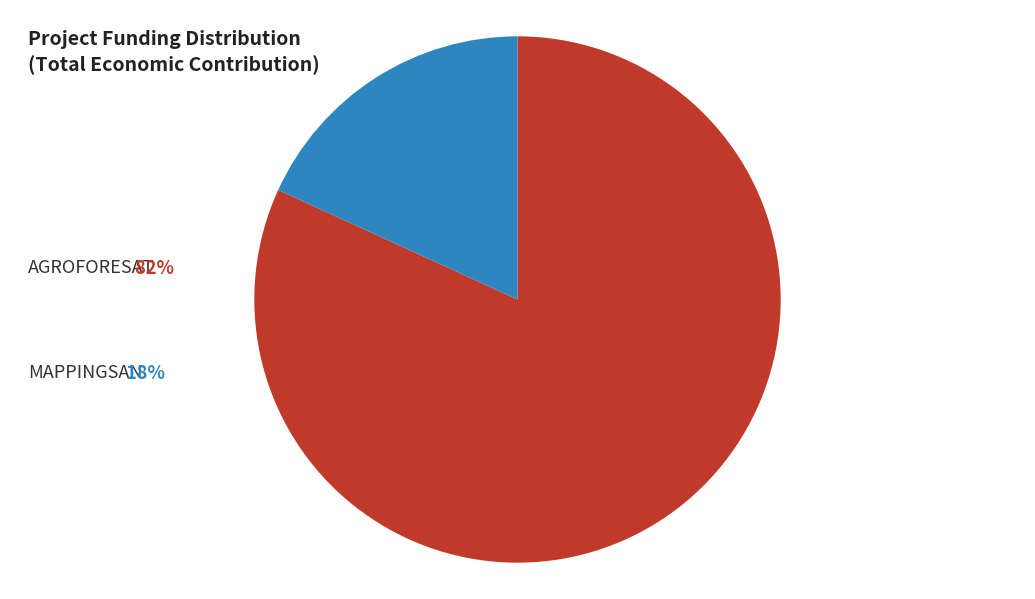

Does any single category account for the majority?

Yes